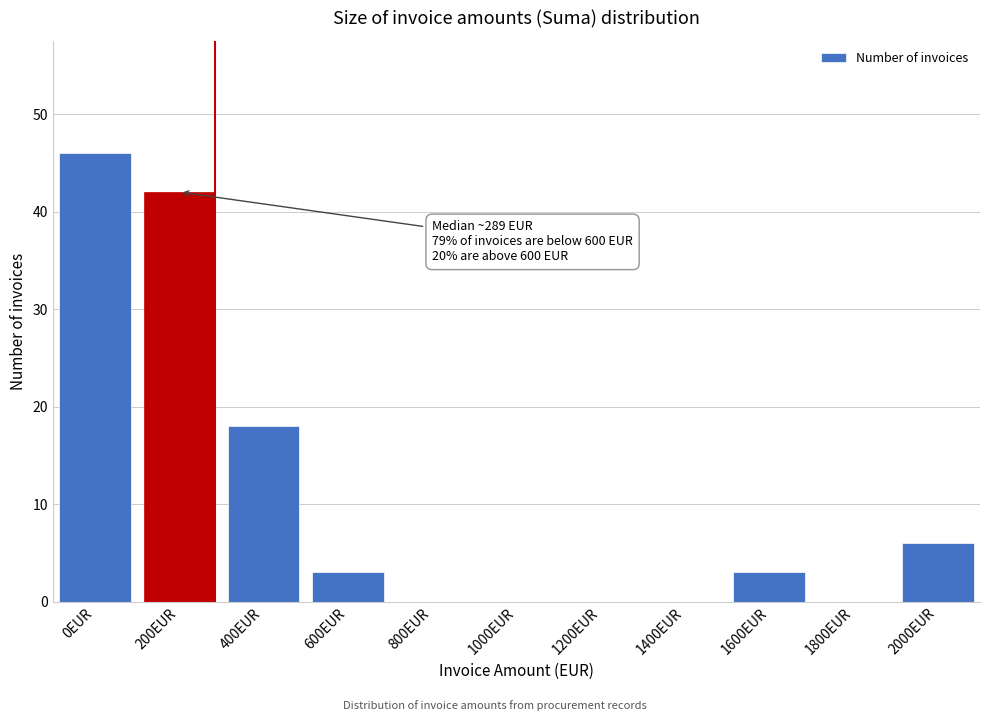

Reading right to left, list all the values displayed in this chart.

2000EUR=6	1800EUR=0	1600EUR=3	1400EUR=0	1200EUR=0	1000EUR=0	800EUR=0	600EUR=3	400EUR=18	200EUR=42	0EUR=46